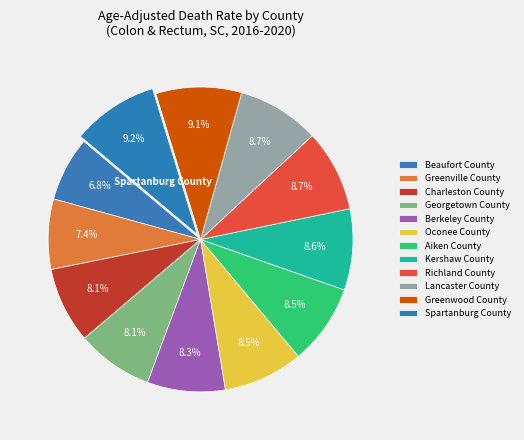

Between Beaufort County and Greenville County, which is larger?

Greenville County